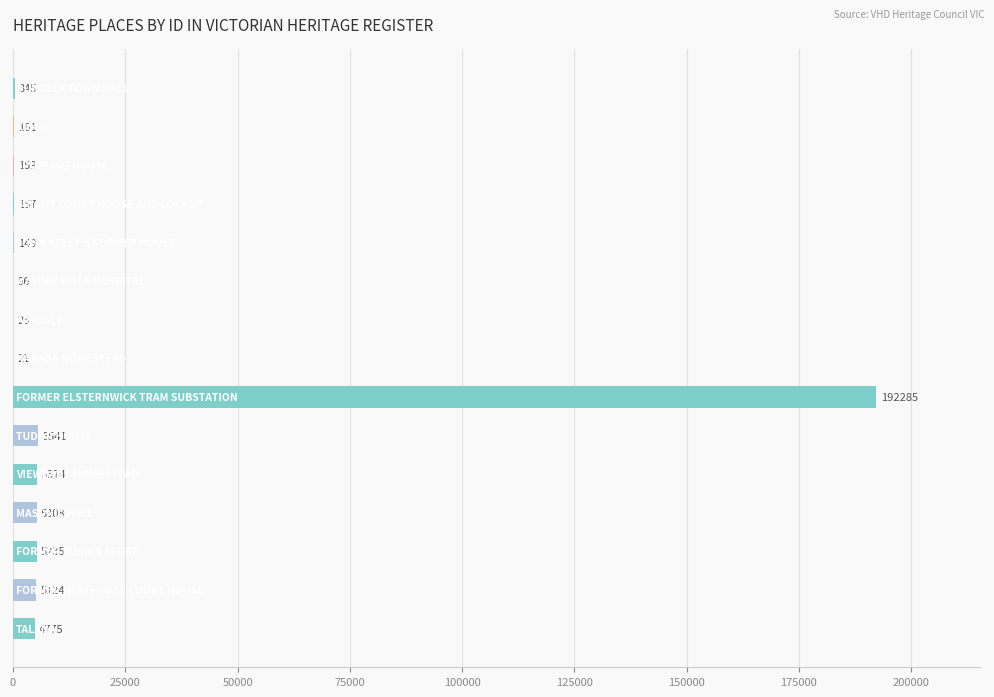

What is the greatest value displayed?

192285